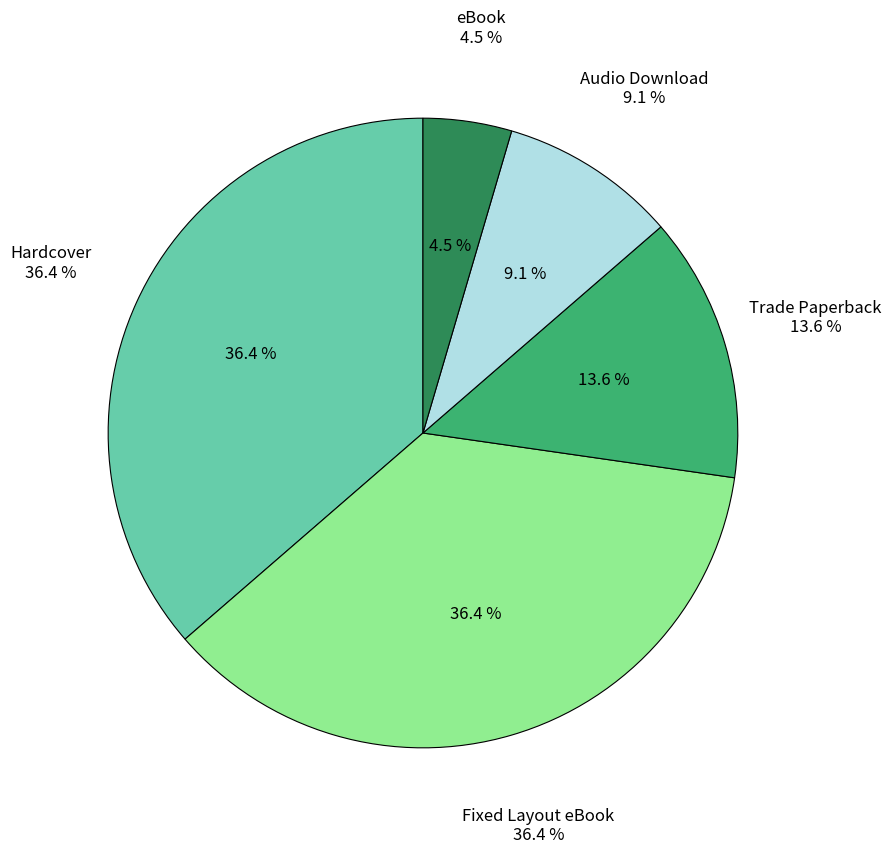

What is the smallest slice in the pie chart?

eBook